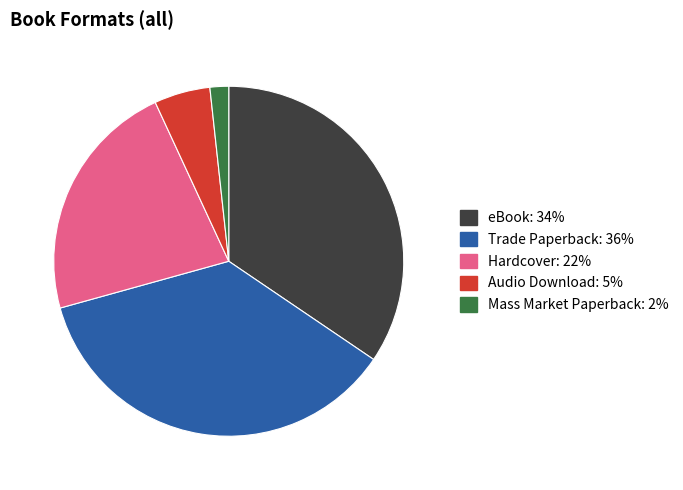

True or false: Hardcover accounts for 22% of the total.

True